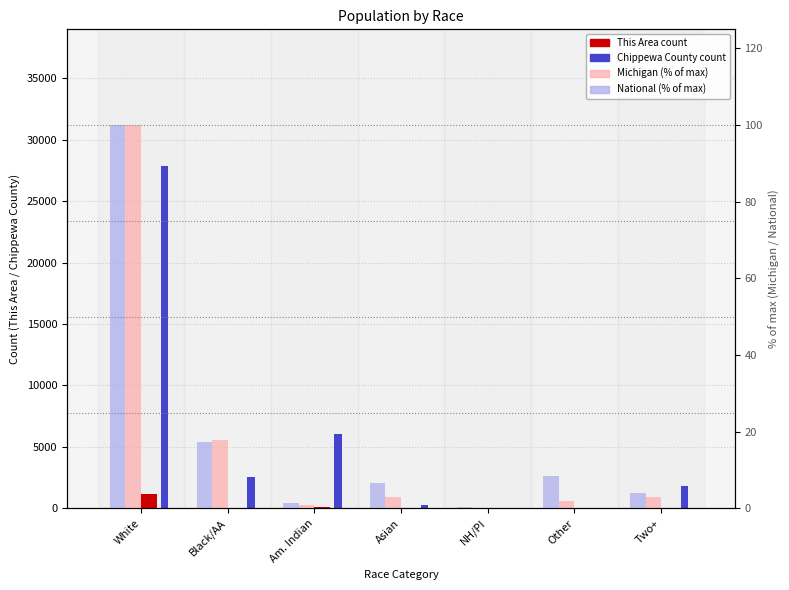

What is the sum of all Chippewa County values?

38520.0